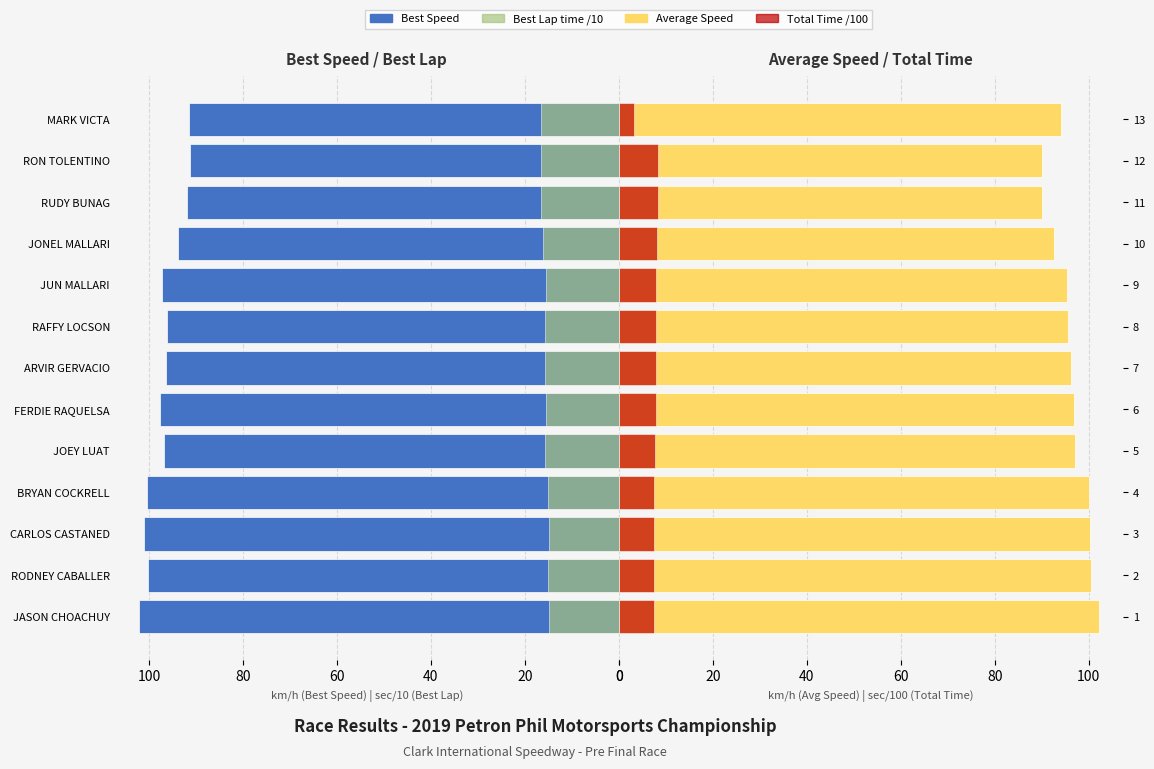

Between 80 and 100, which is larger?

100